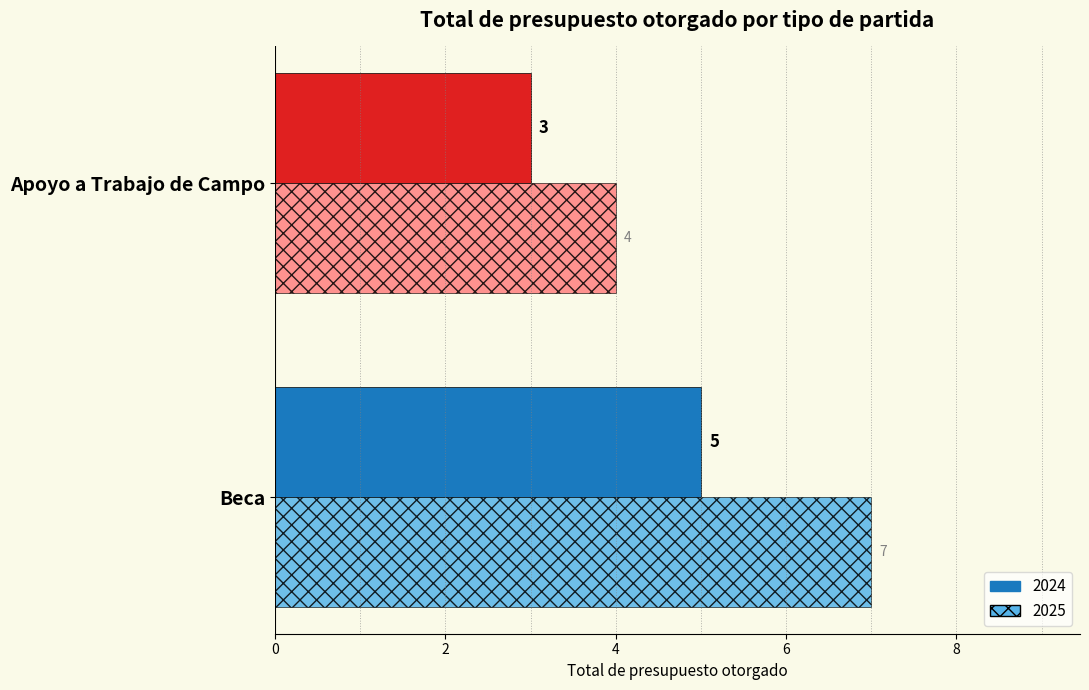

What is the greatest value displayed?

7